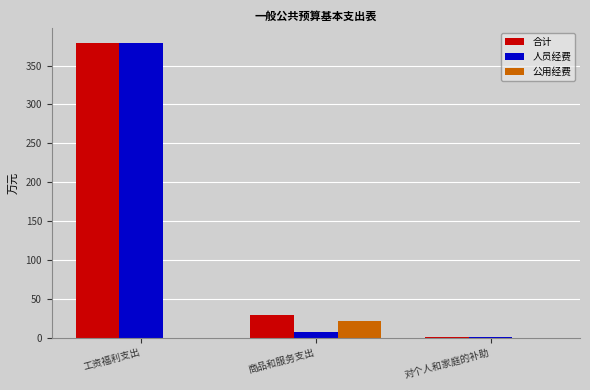

Reading left to right, extract all data points from this chart.

合计: 378.8	29.7	1.2
人员经费: 378.8	8.0	1.2
公用经费: 0.0	21.7	0.0